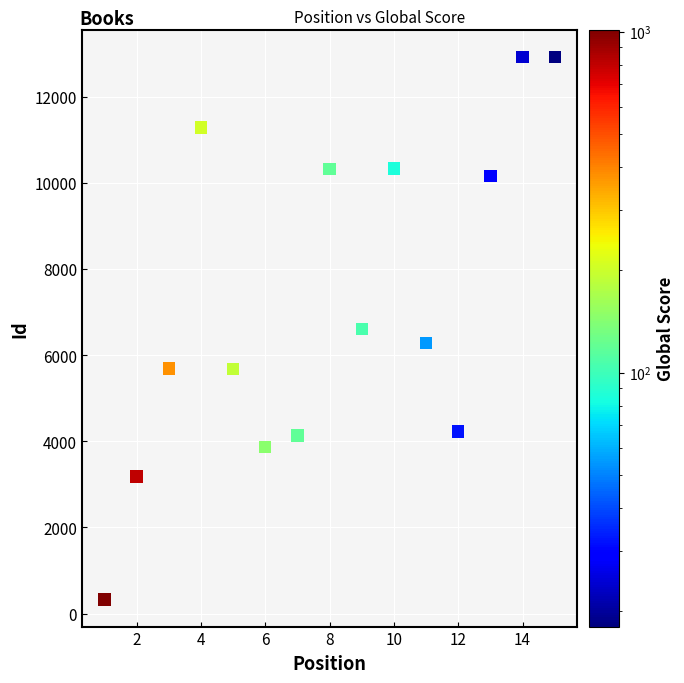

What is the range of Y values (max minus min)?

12594